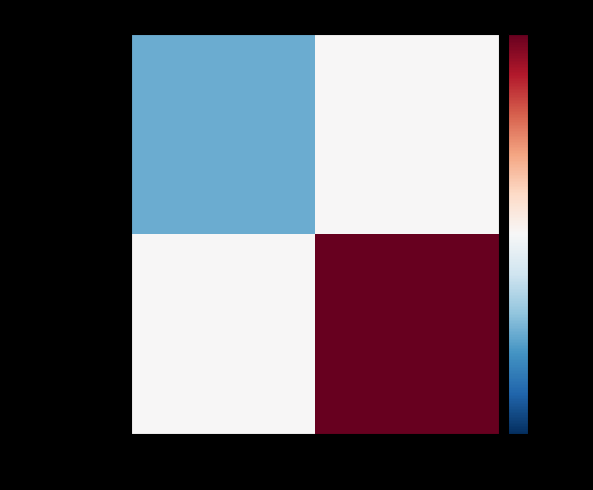

What is the minimum value shown in the chart?

-8